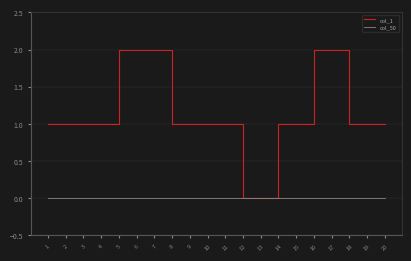

What is the approximate value of col_1 at 8?

1